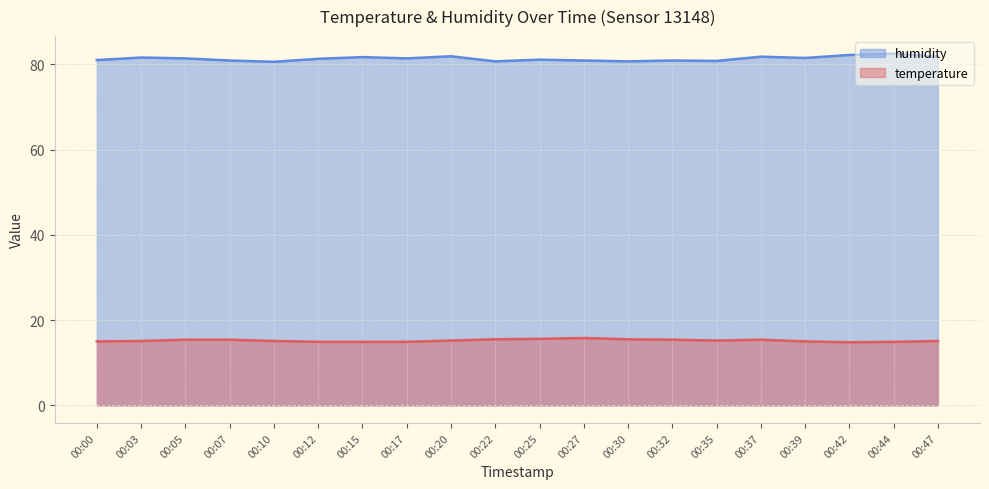

Rank the series by their maximum value, from highest to lowest.

humidity, temperature